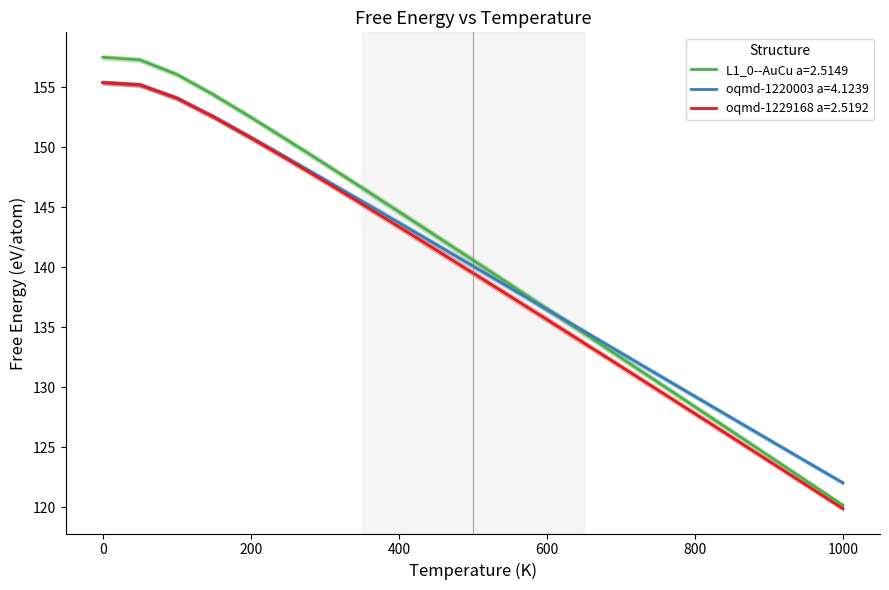

What value does the oqmd-1229168 a=2.5192 series have at 800?

127.8